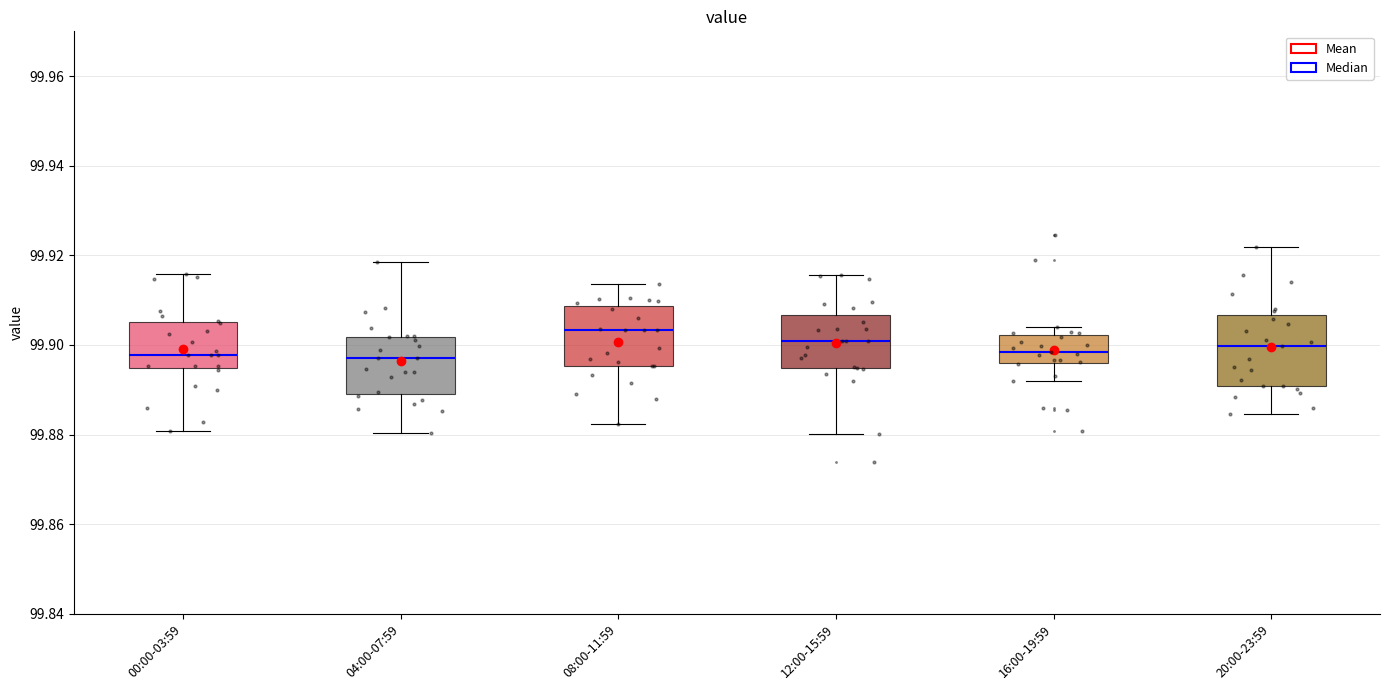

Where is the lower edge of the box for 04:00-07:59 on the y-axis? The values are not printed on the chart, so give them approximately, as read against the axis.

99.888